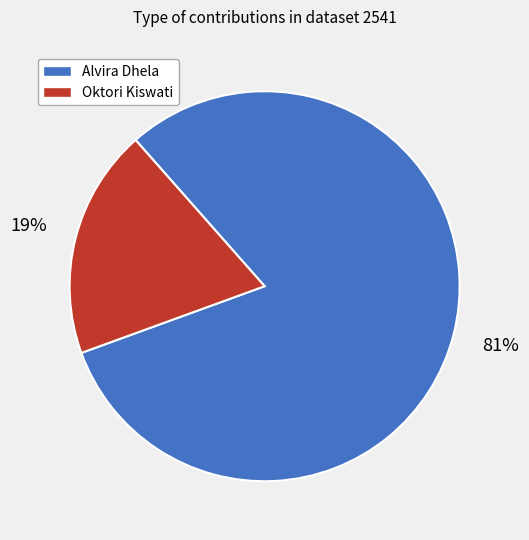

Which category accounts for the majority?

Alvira Dhela